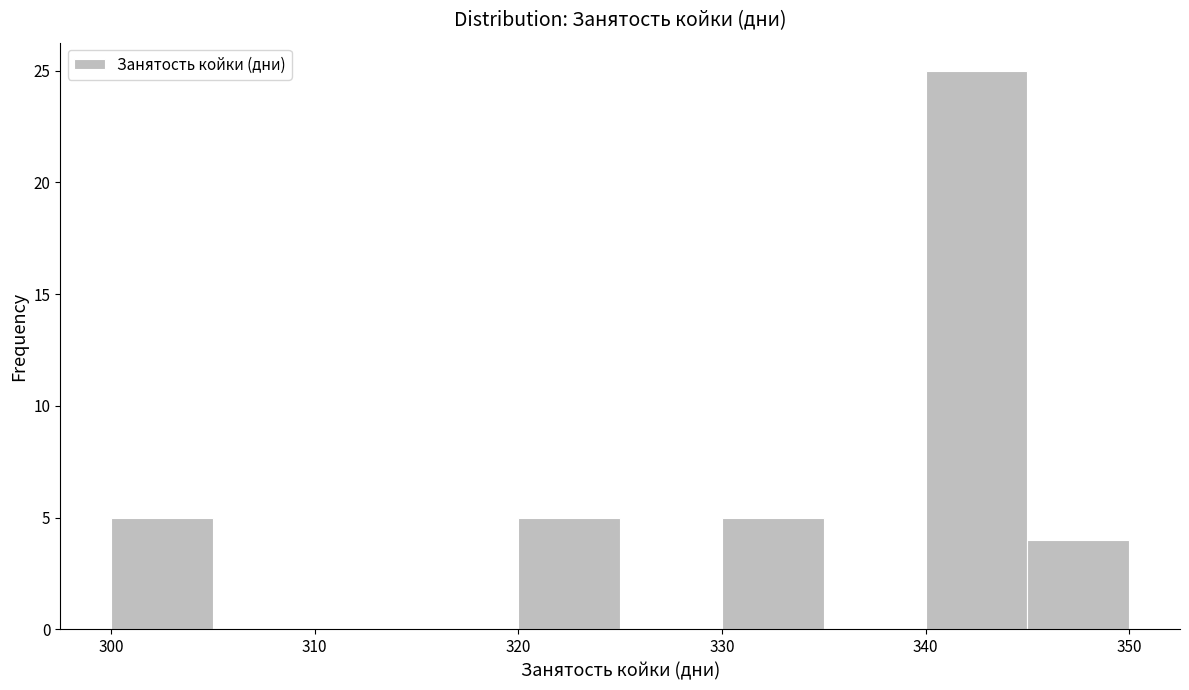

Reading left to right, list every bar in this chart as the range it spans on the x-axis followed by its height. The values are not printed on the chart, so give them approximately, as read against the axis.

300 to 305: 5
305 to 310: 0
310 to 315: 0
315 to 320: 0
320 to 325: 5
325 to 330: 0
330 to 335: 5
335 to 340: 0
340 to 345: 25
345 to 350: 4